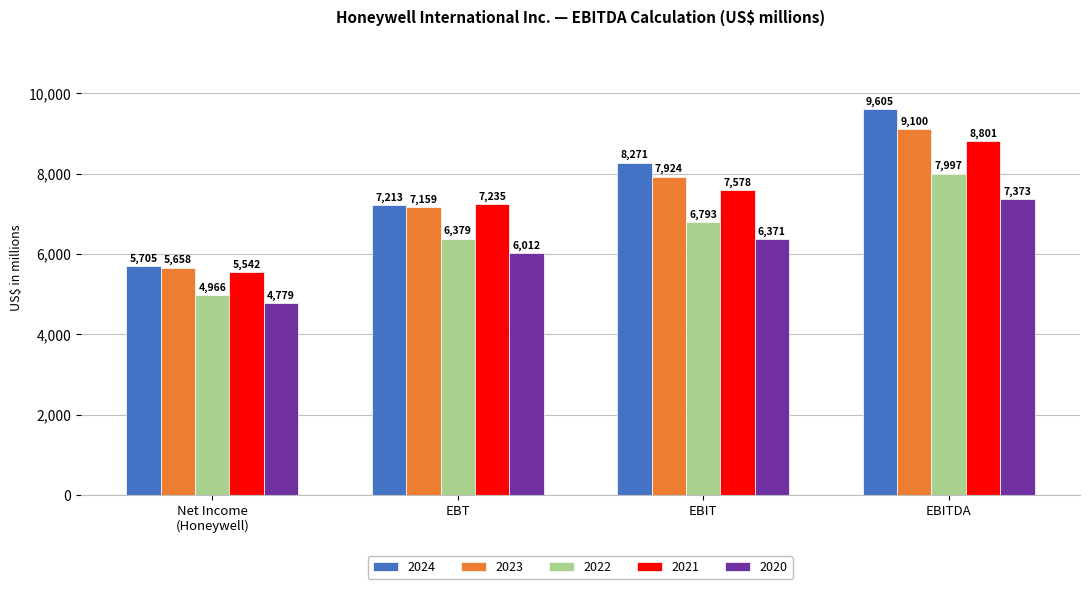

How many series are shown in this chart?

5